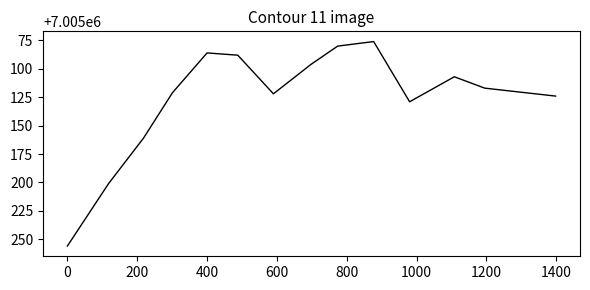

What is the smallest value displayed?

7005076